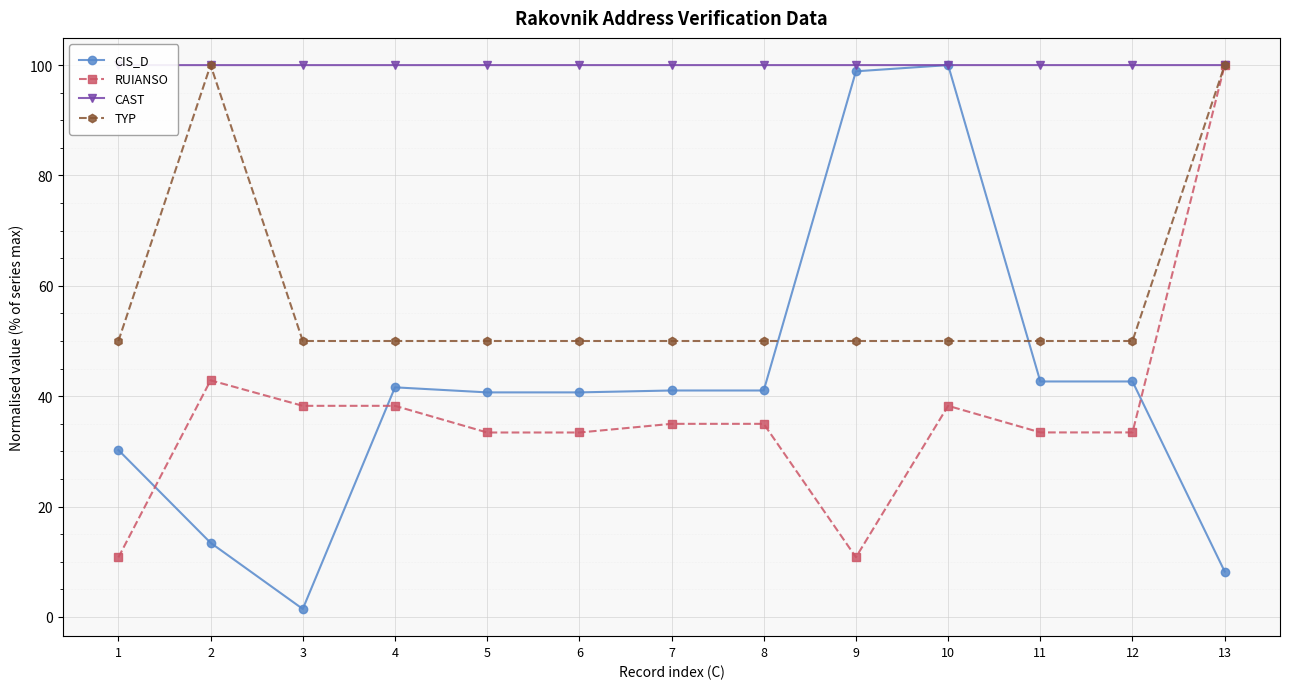

What is the greatest value displayed?

100.0